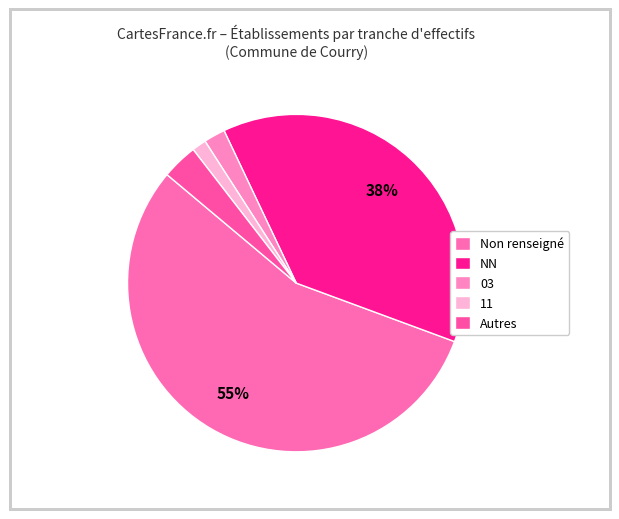

How many slices are in this pie chart?

5